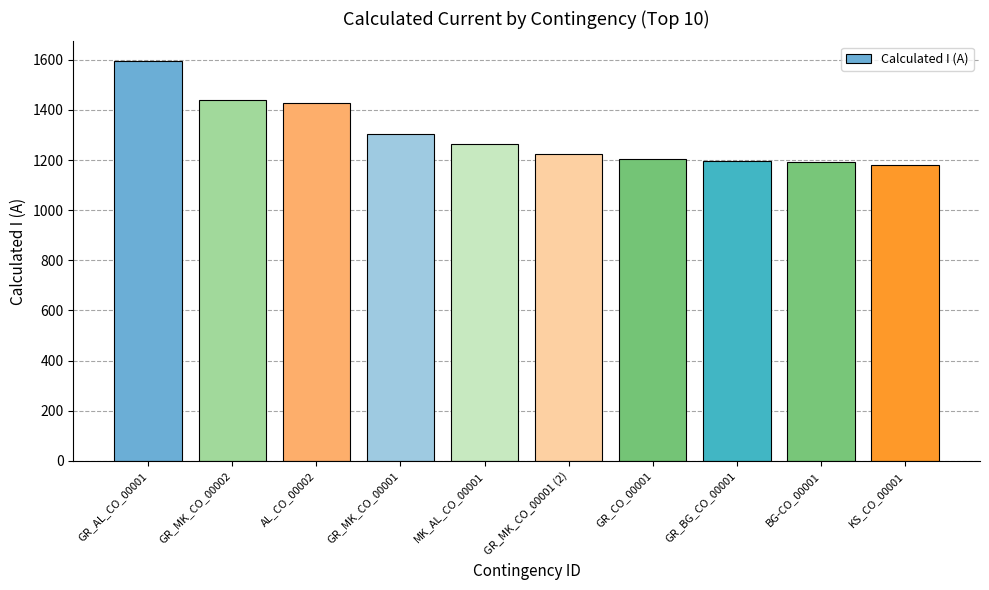

What is the value of the 6th bar from the left?

1225